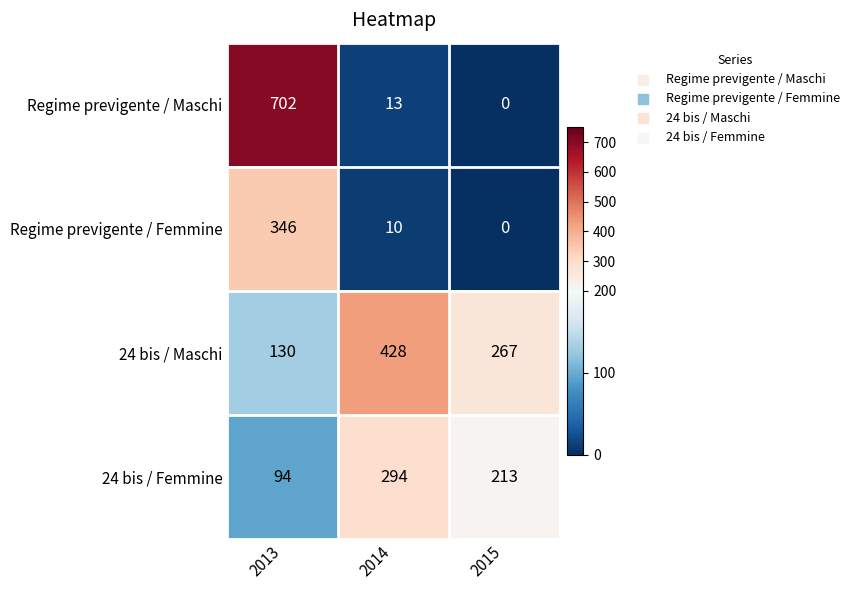

Between 2013 and 2014, which series saw the biggest shift?

Regime previgente / Maschi